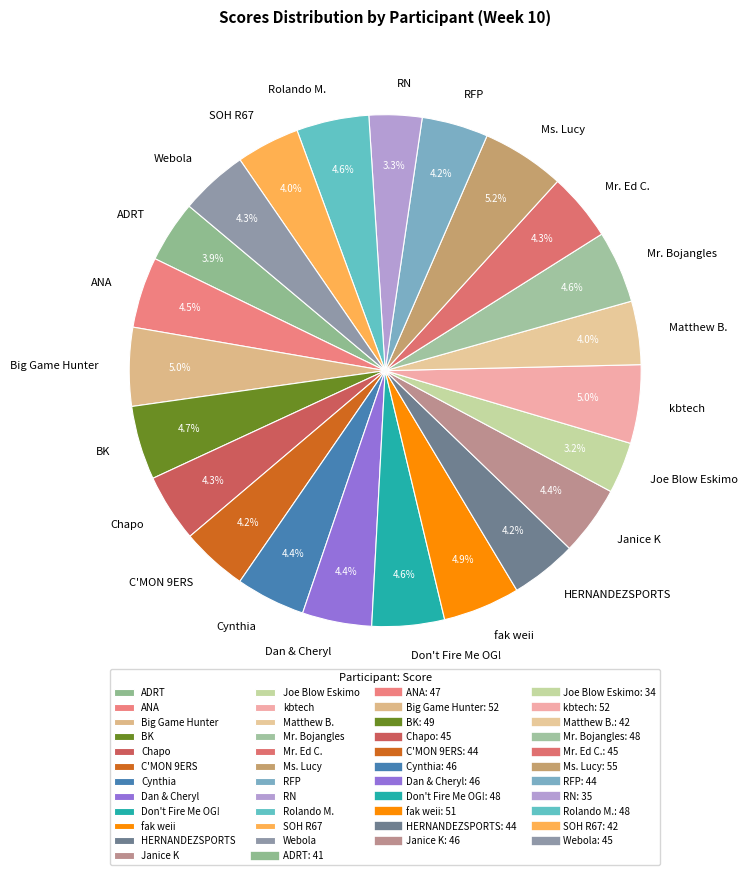

What percentage is the Webola slice, to the nearest percent?

4%